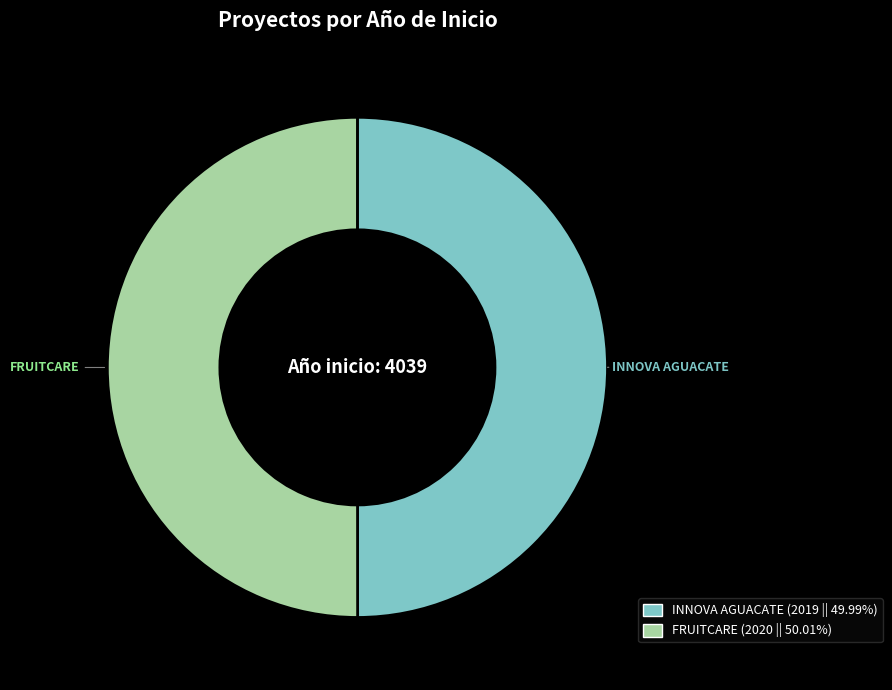

Count the number of slices in the pie.

2